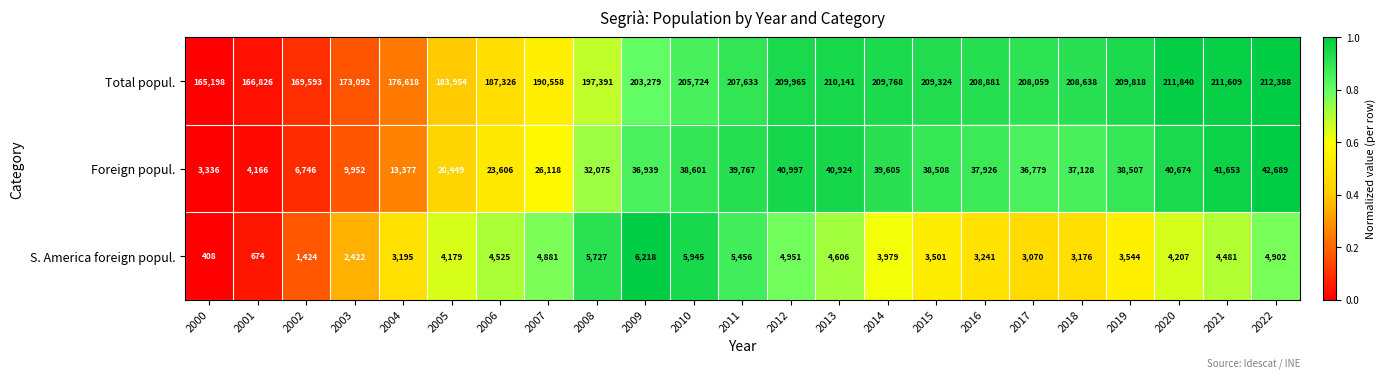

Rank the series at 2013 from highest to lowest value.

Total popul., Foreign popul., S. America foreign popul.